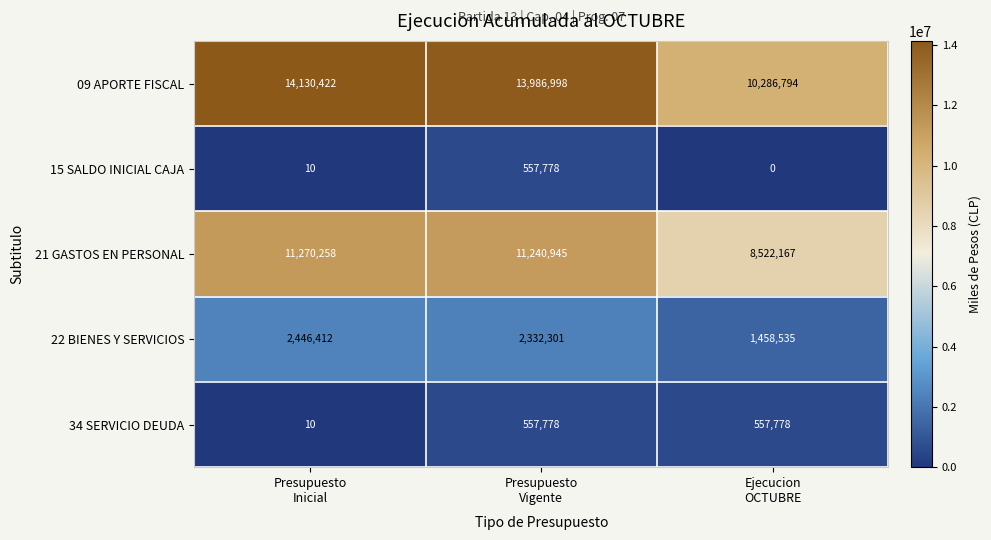

Which series has the largest range (max minus min)?

09 APORTE FISCAL